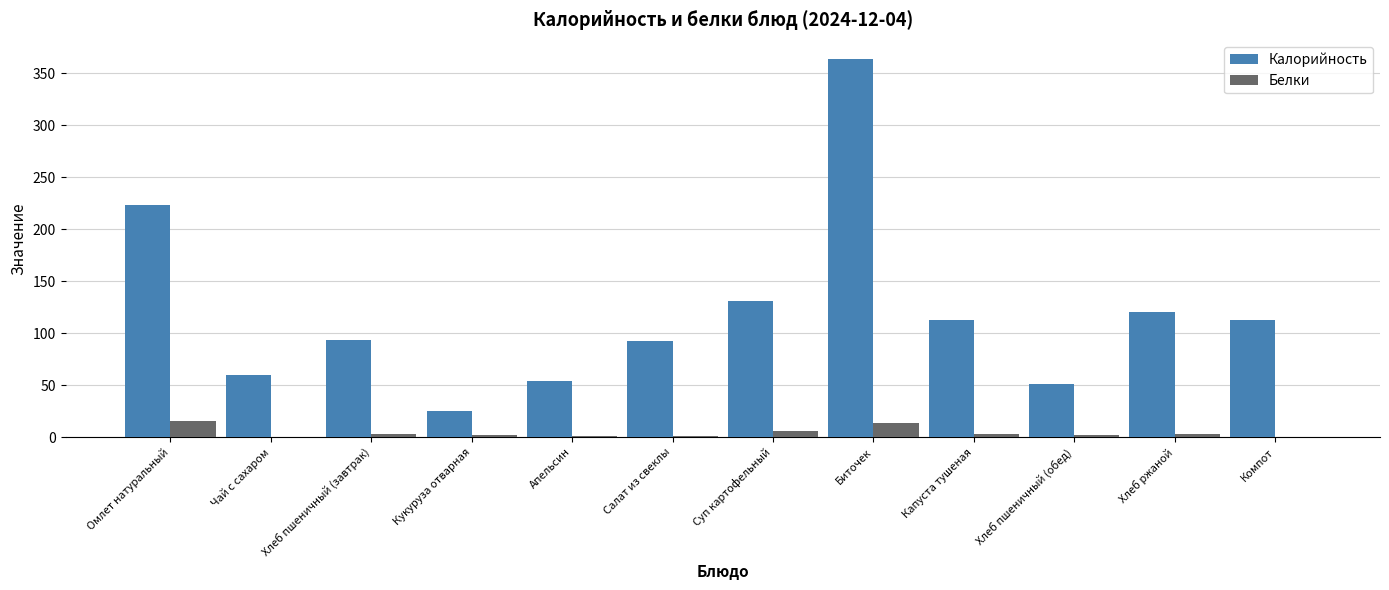

What is the sum of all Калорийность values?

1440.4